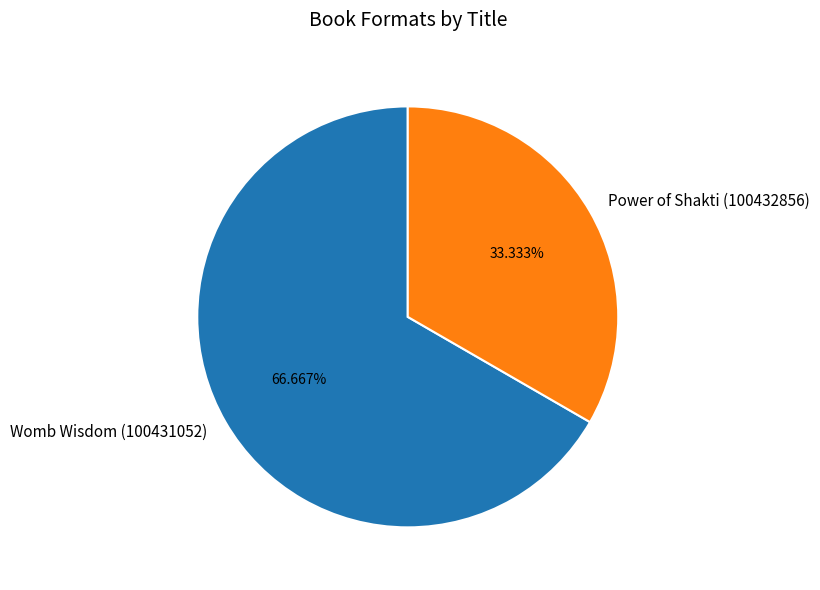

What percentage is the Womb Wisdom (100431052) slice, to the nearest percent?

67%